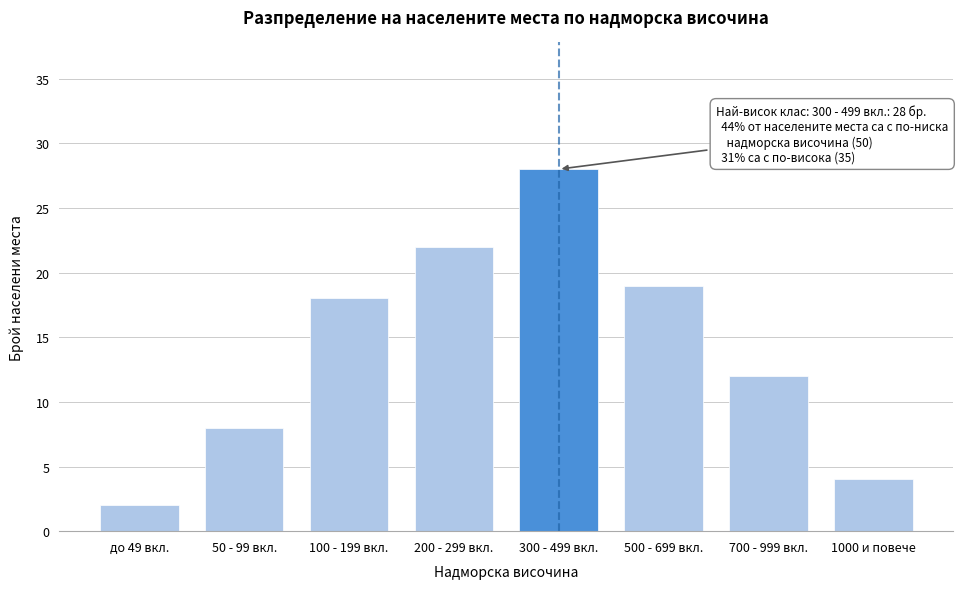

Reading left to right, extract all data points from this chart.

2	8	18	22	28	19	12	4